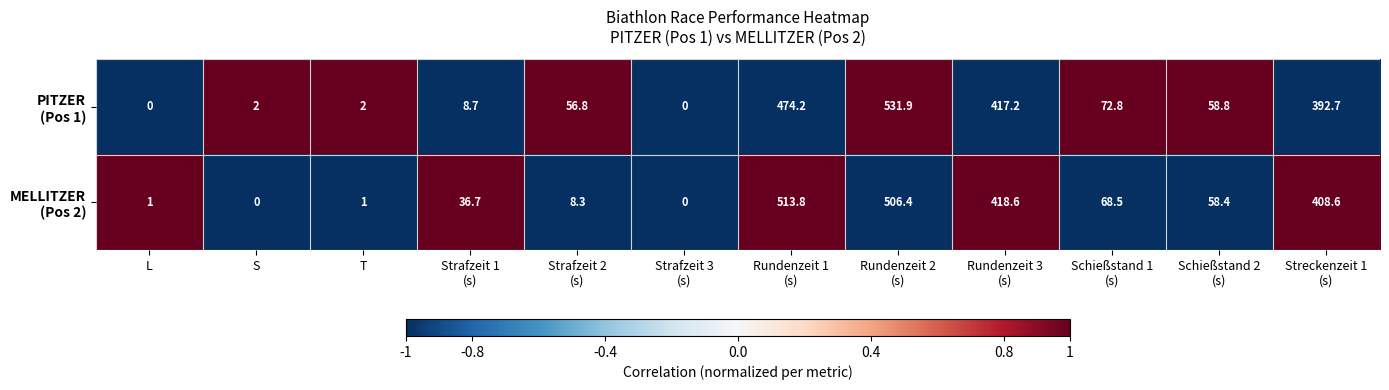

What is the greatest value displayed?

531.9